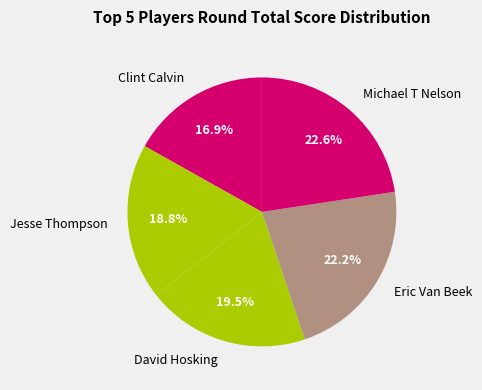

True or false: Eric Van Beek accounts for 22% of the total.

True